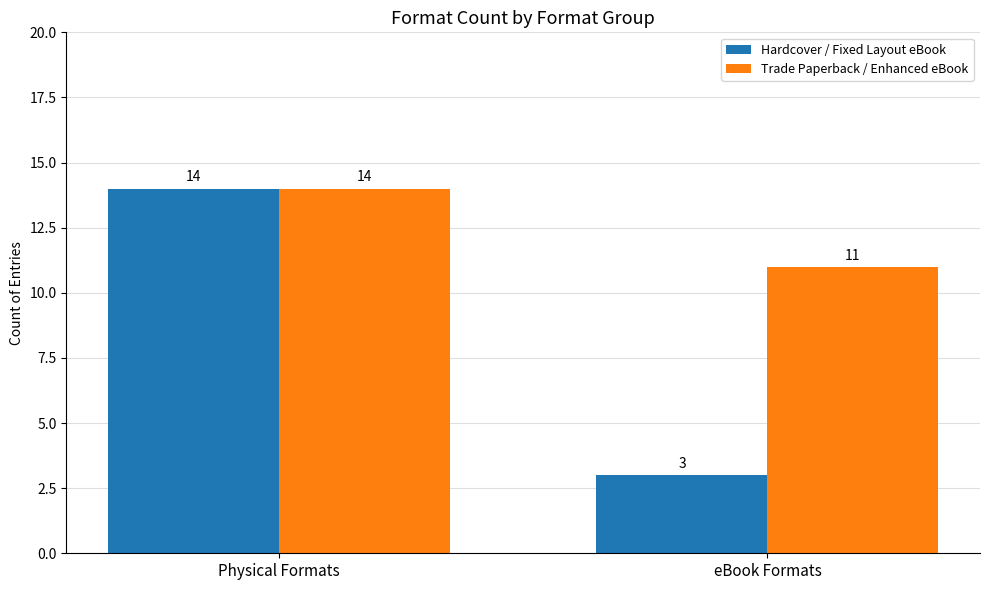

List the labels in order of Trade Paperback / Enhanced eBook value, largest first.

Physical Formats, eBook Formats